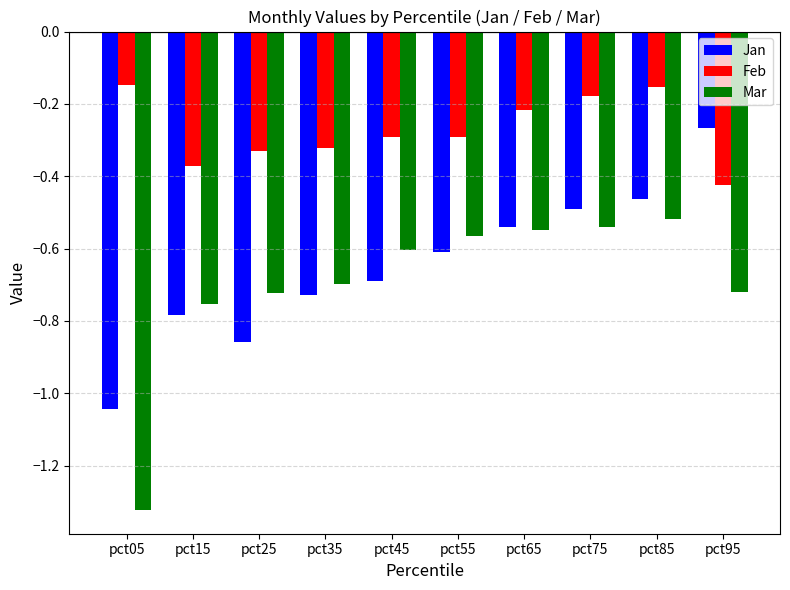

True or false: Jan has a value of -0.1 at pct85.

False